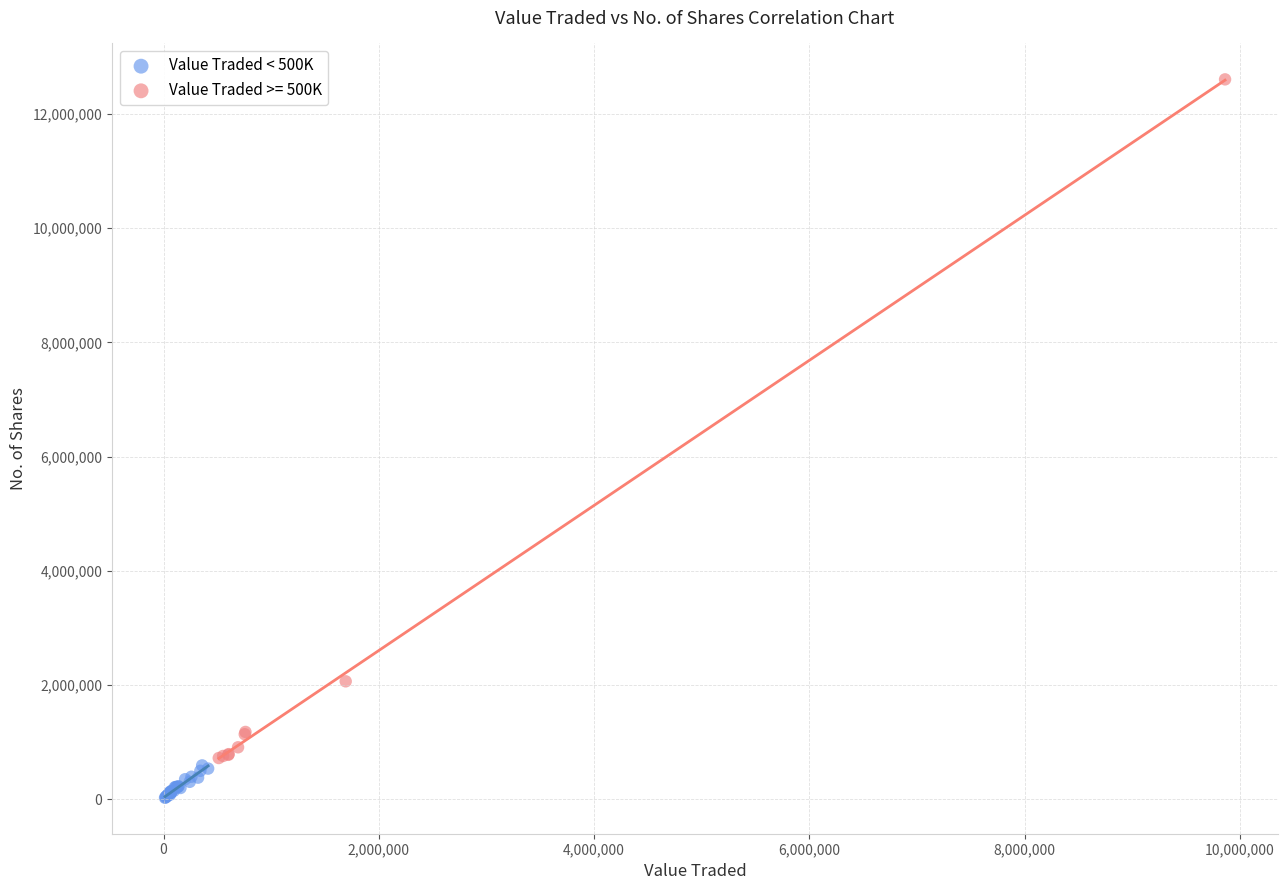

Which series contains the lowest Y value?

Value Traded < 500K